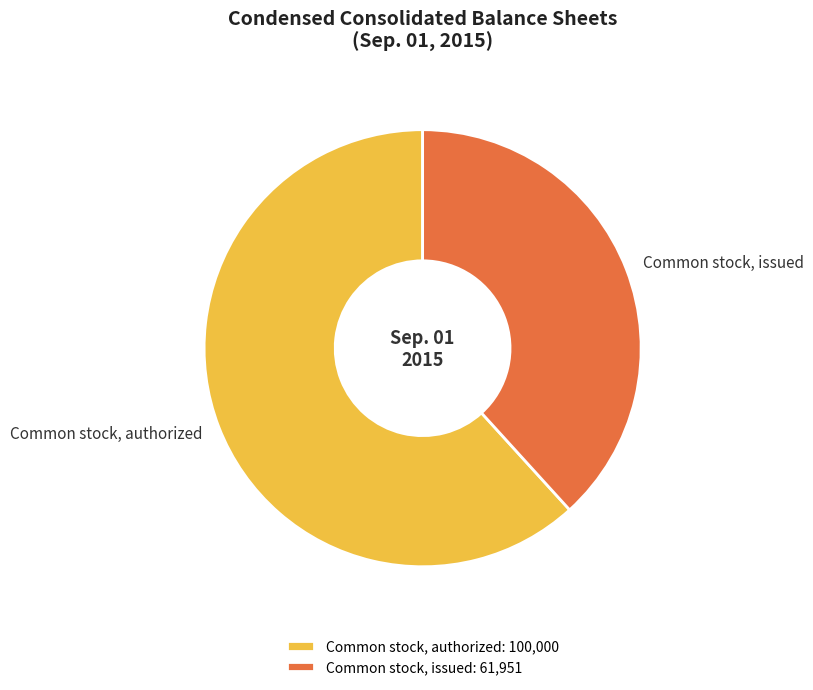

True or false: Common stock, authorized accounts for 62% of the total.

True